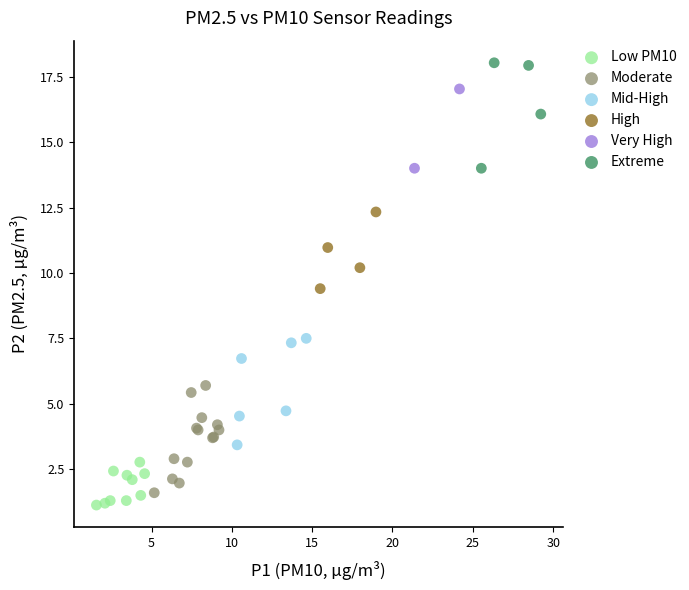

Which series contains the lowest Y value?

Low PM10